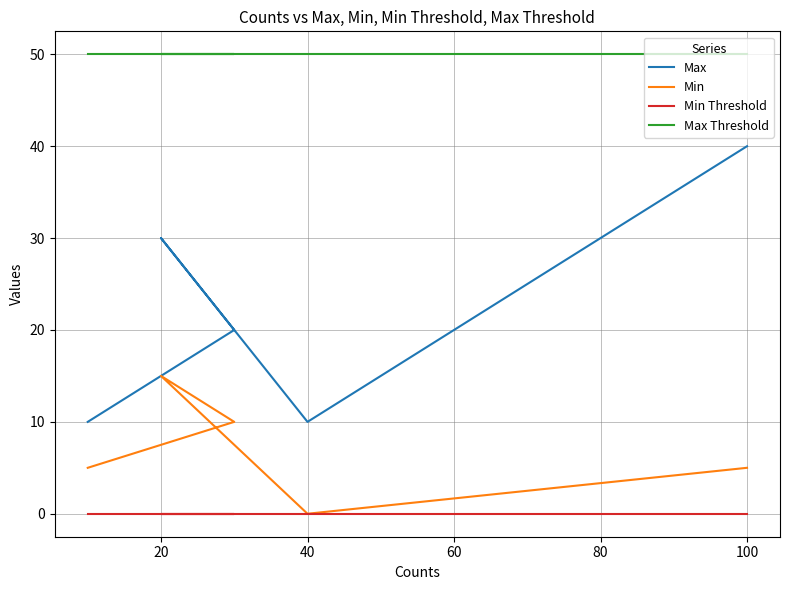

What is the difference between the Max values at 0 and 40?

20